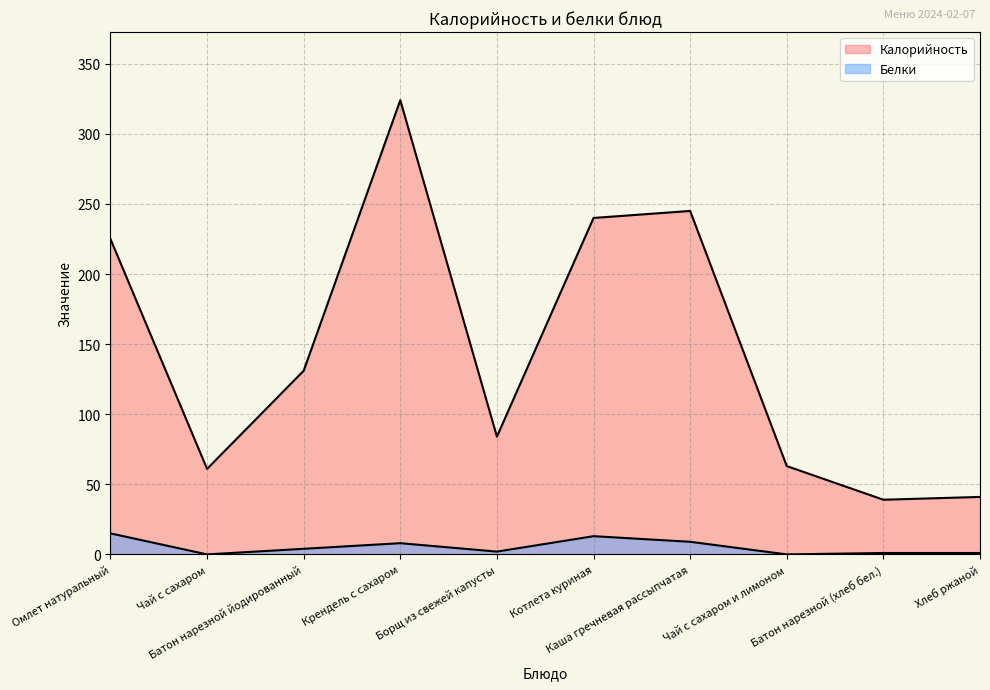

True or false: Калорийность and Белки cross at least once.

False